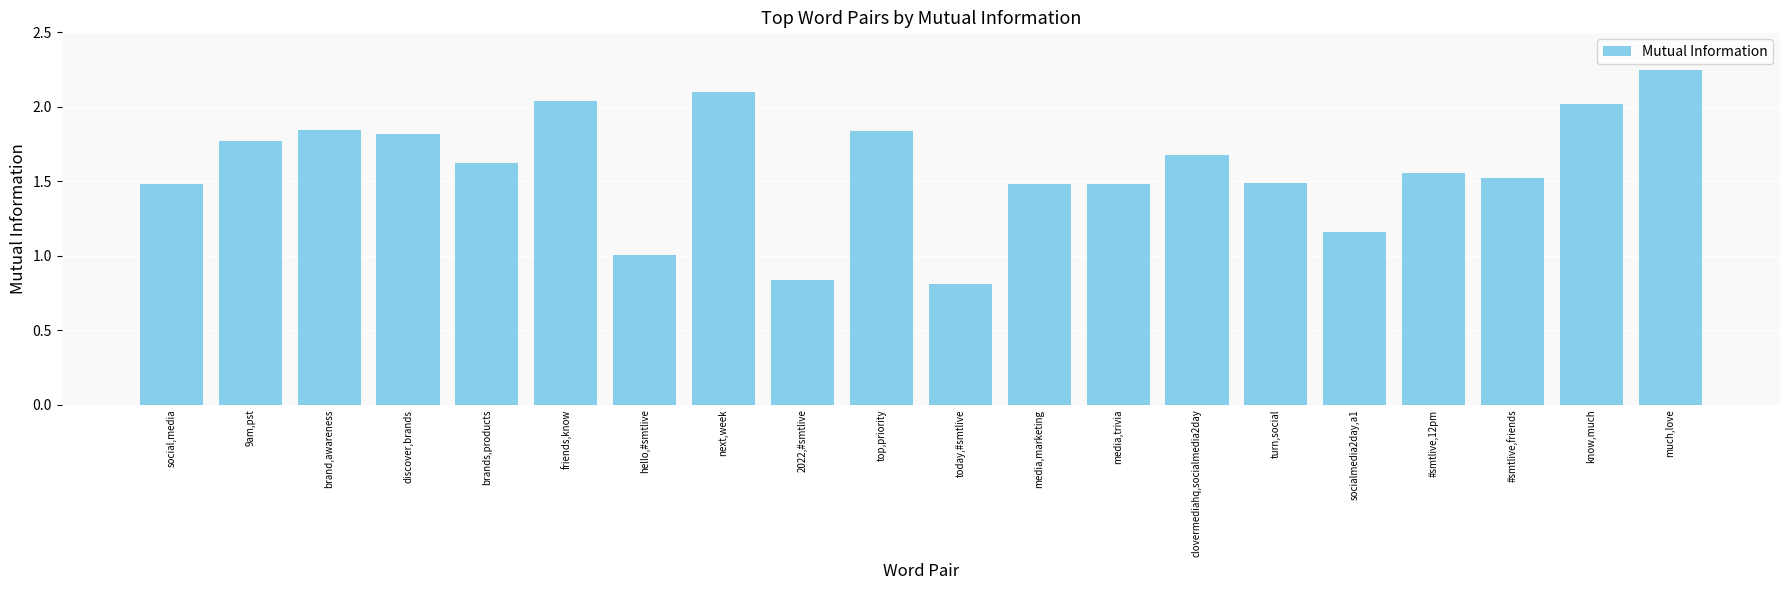

What is the difference between the second highest and second lowest values?

1.3